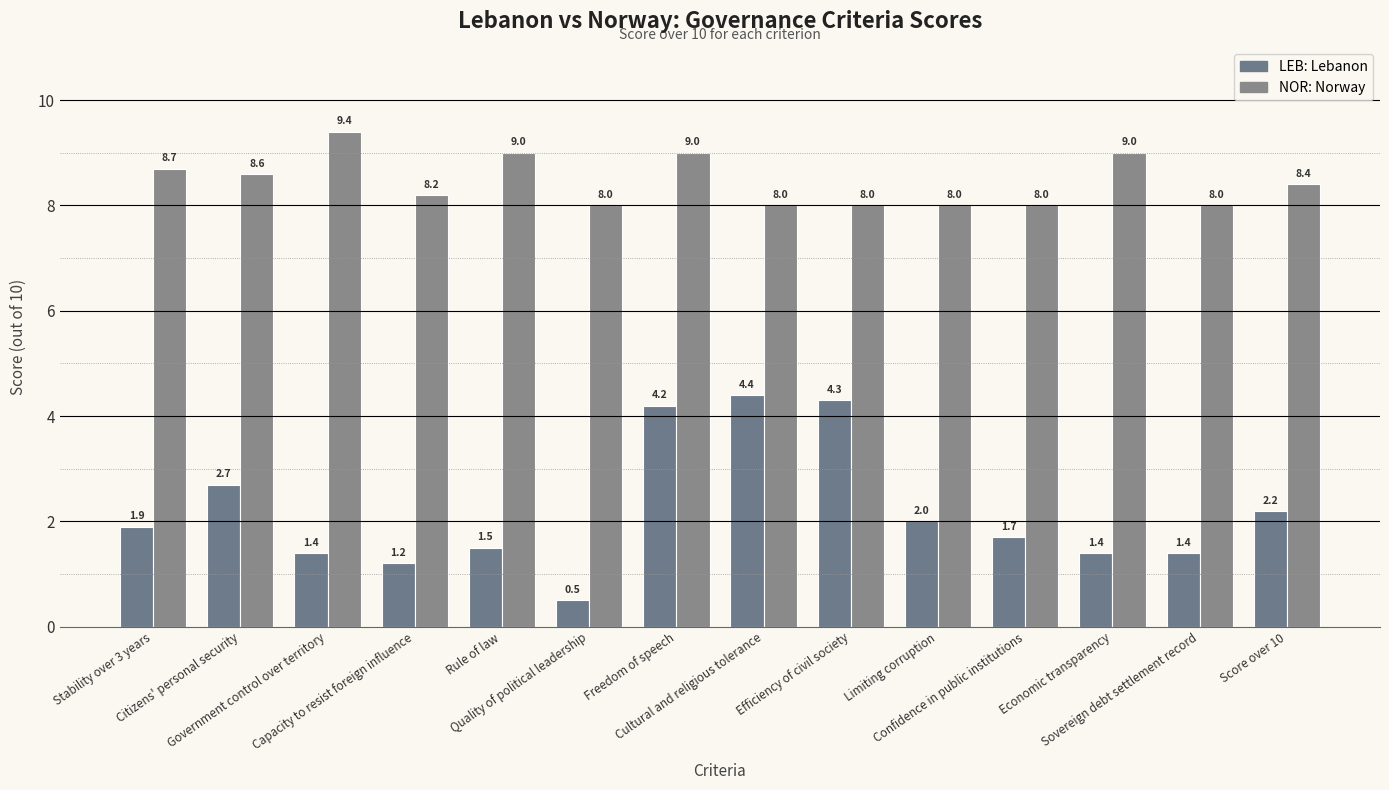

How many bars are there in each group?

2